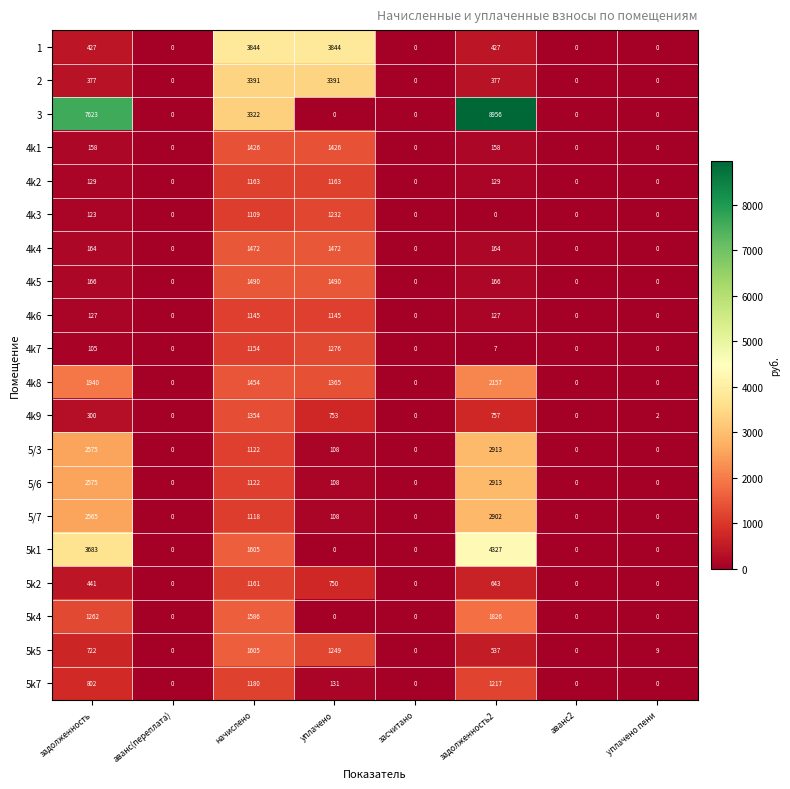

Between задолженность2 and аванс2, which series saw the biggest shift?

3